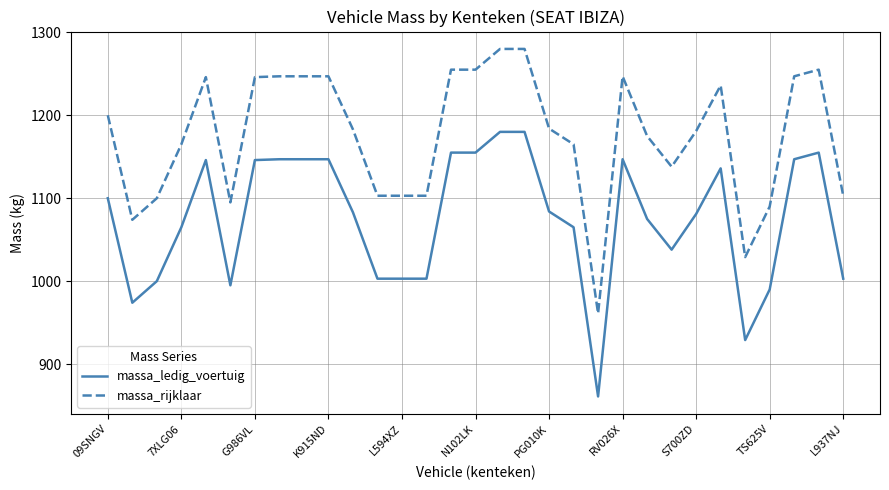

True or false: massa_ledig_voertuig and massa_rijklaar cross at least once.

False